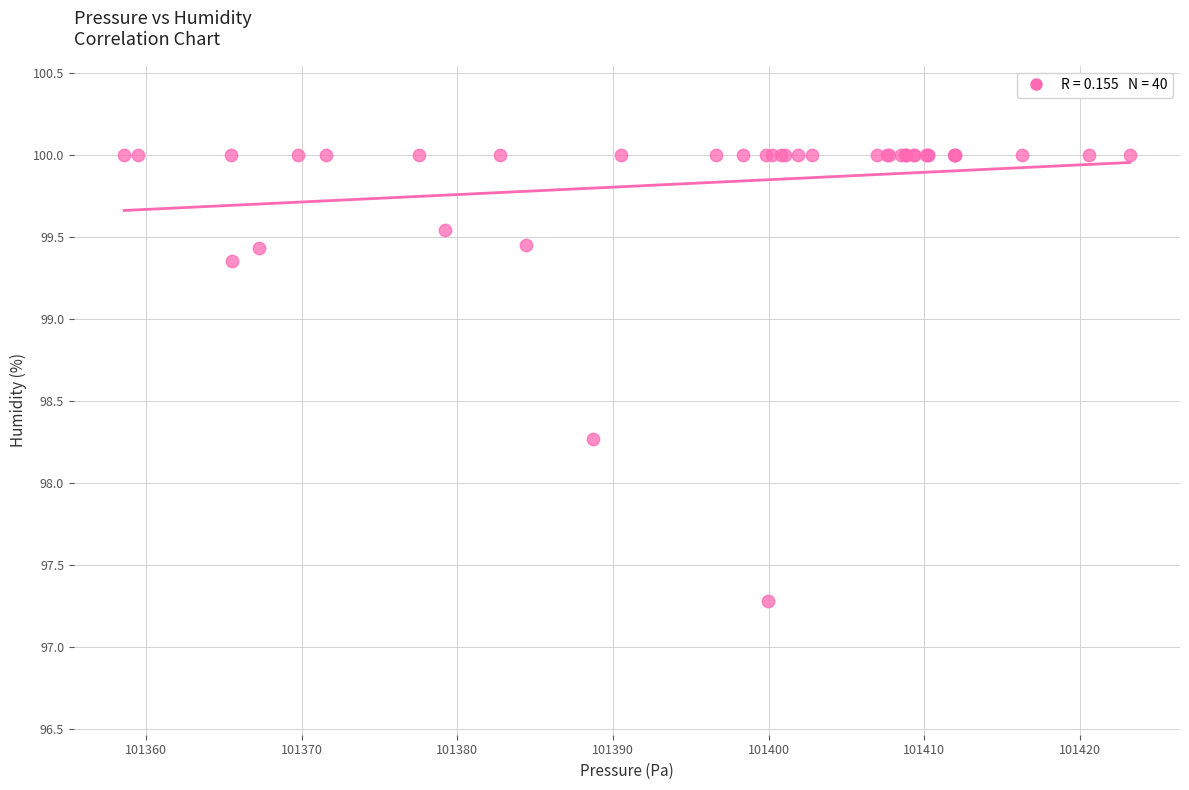

What Y value in the scatter plot is closest to 98?

98.3